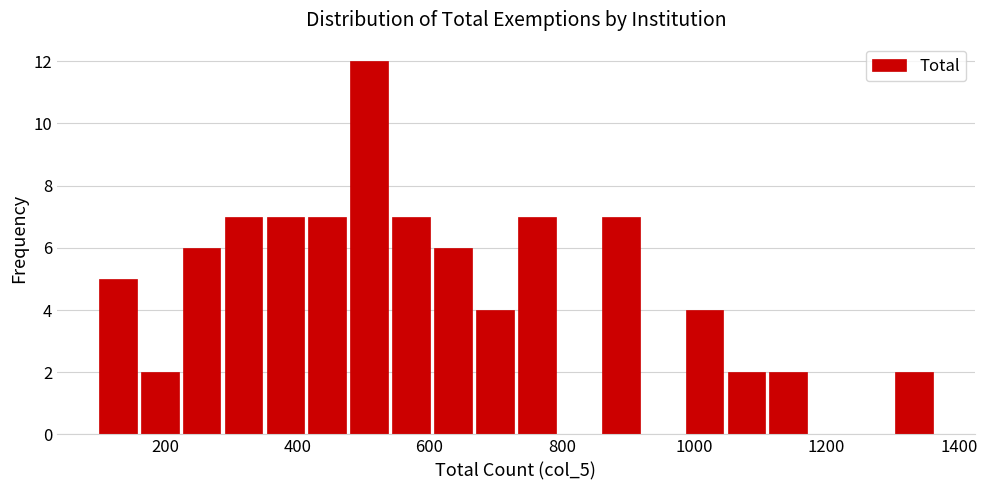

Around what value on the x-axis is the tallest bar? Give the approximate position of its centre, as read against the axis.

500